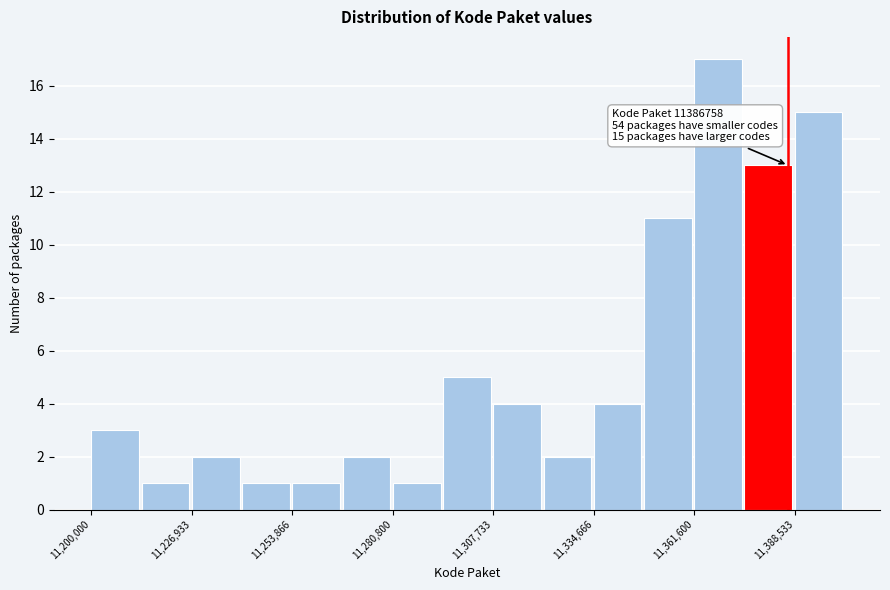

Around what value on the x-axis is the tallest bar? Give the approximate position of its centre, as read against the axis.

11370000